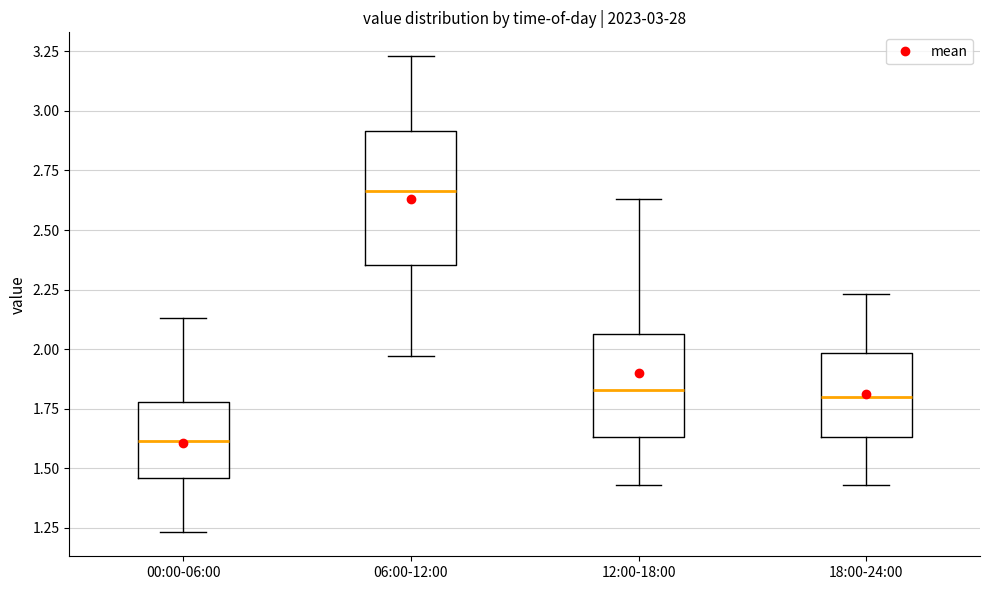

Comparing the boxes themselves (not the whiskers), which one is the tallest?

06:00-12:00